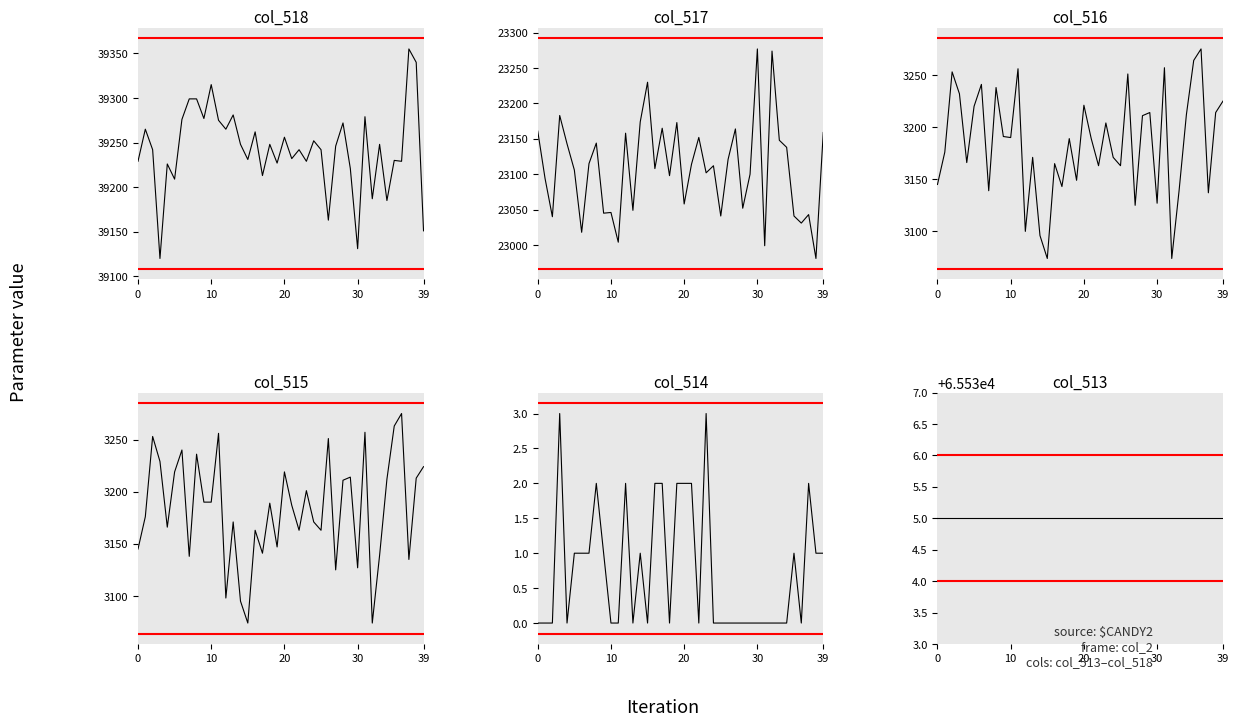

List the series in order of their peak value, lowest first.

col_514, col_516, col_515, col_517, col_518, col_513